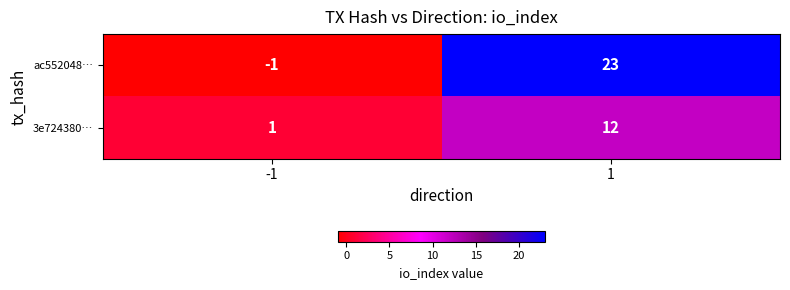

What is the greatest value displayed?

23